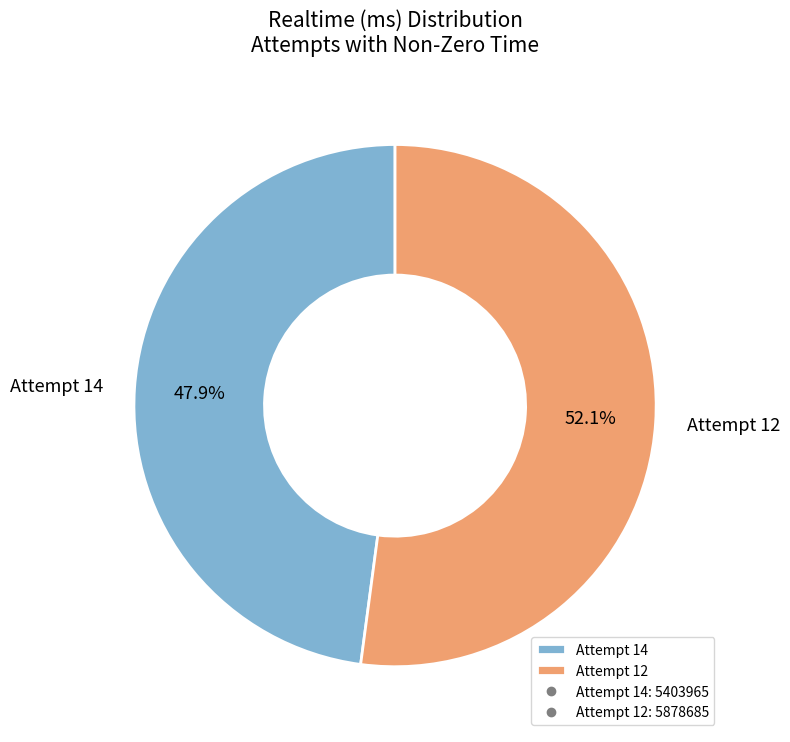

Is it true that Attempt 12 is 62% of the pie?

False